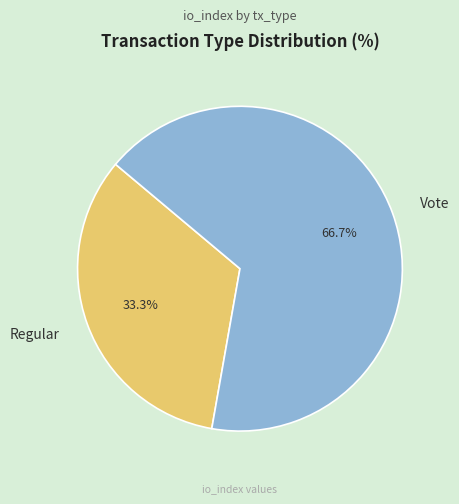

To the nearest percent, what portion does Vote represent?

67%